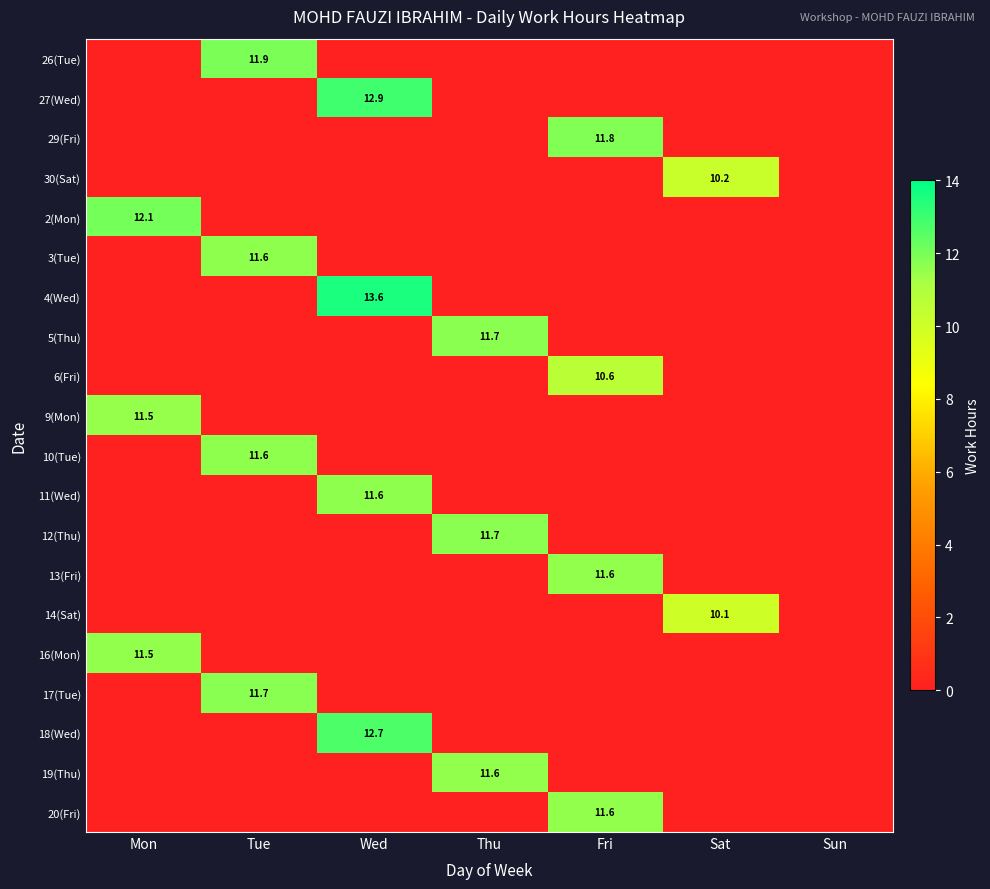

Between Sat and Tue, which is larger?

Tue